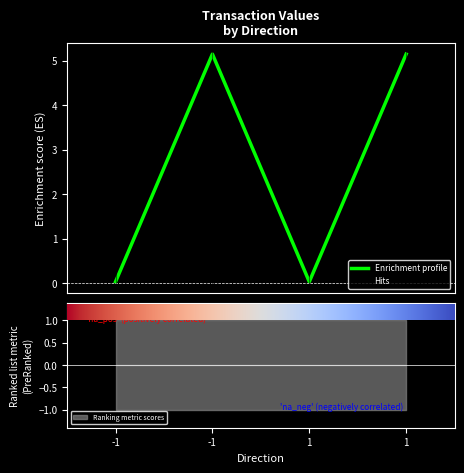

List the labels in order of valid_mainchain value, largest first.

-1, -1, 1, 1